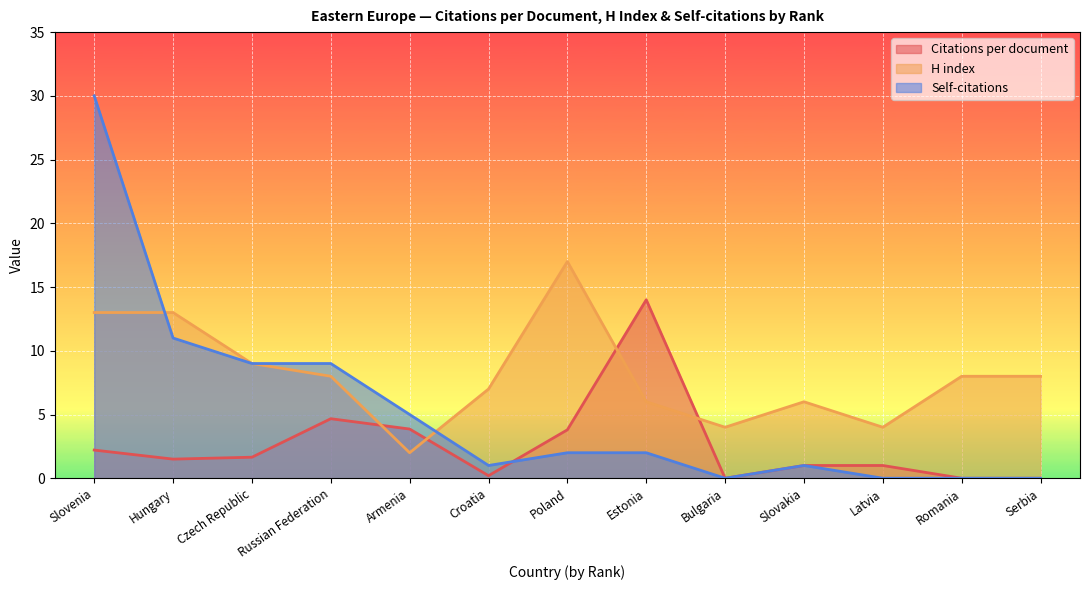

What is the total value across all series at Croatia?

8.2